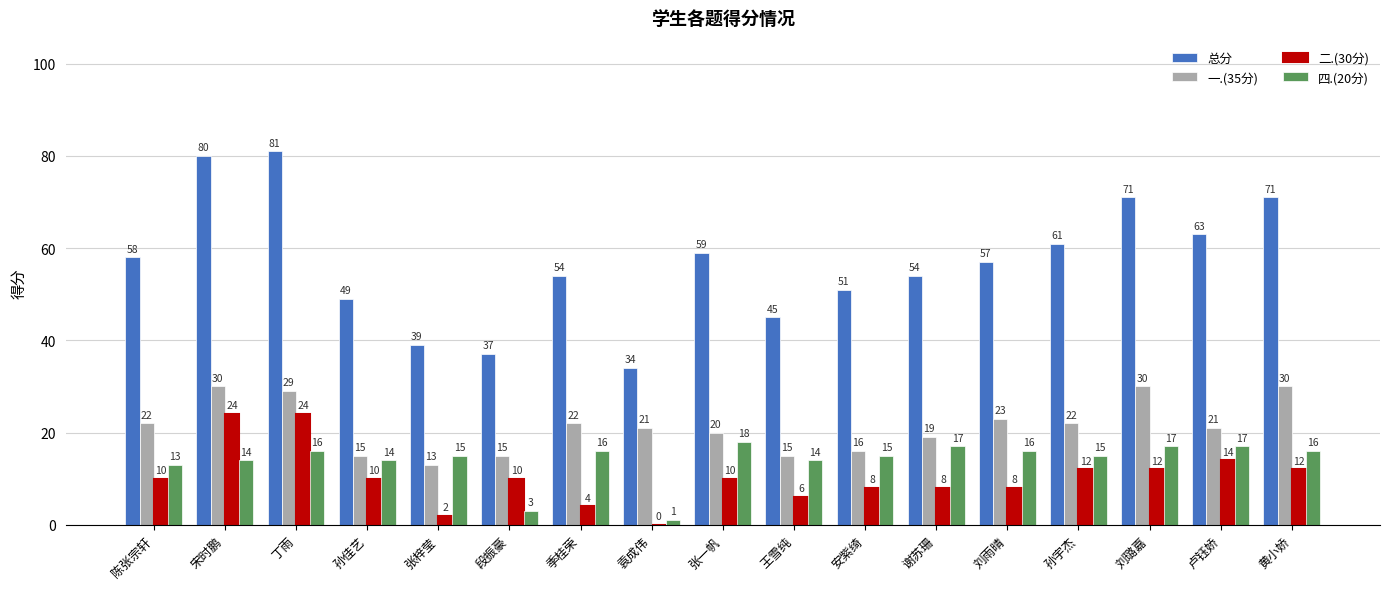

How many groups of bars are there?

17